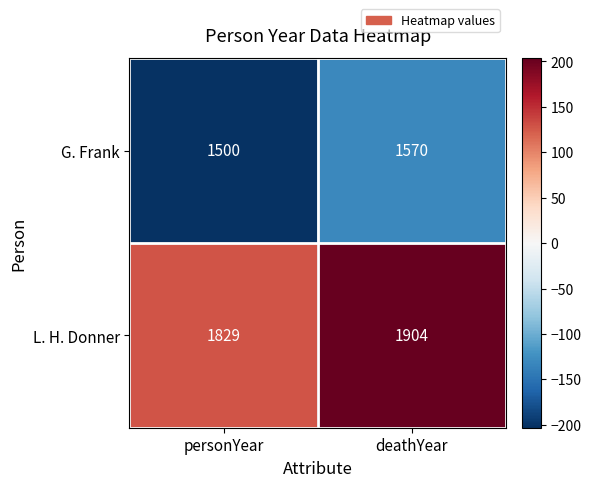

What is the total value across all series at deathYear?

3474